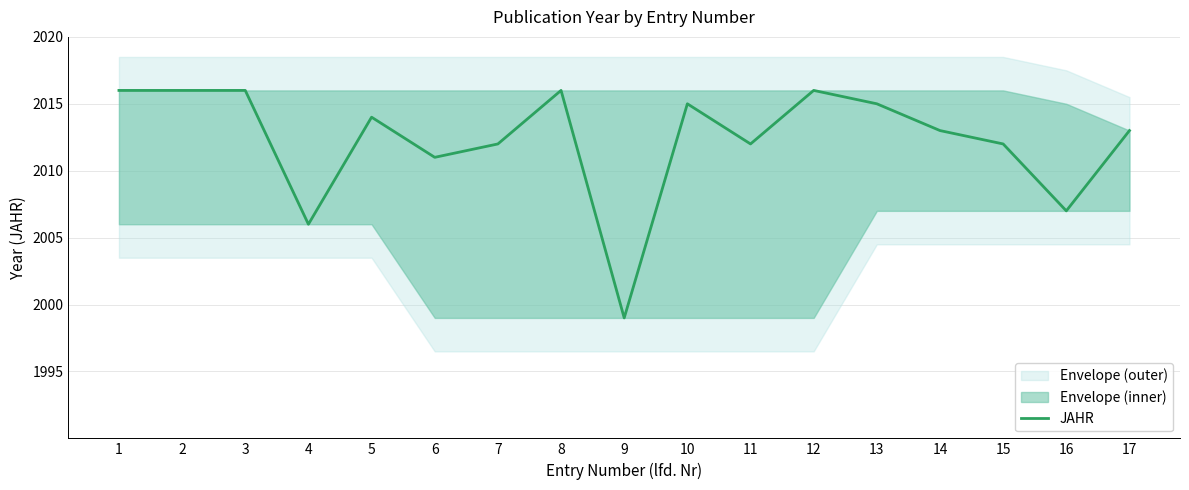

At which category does the data reach its first local valley?

4